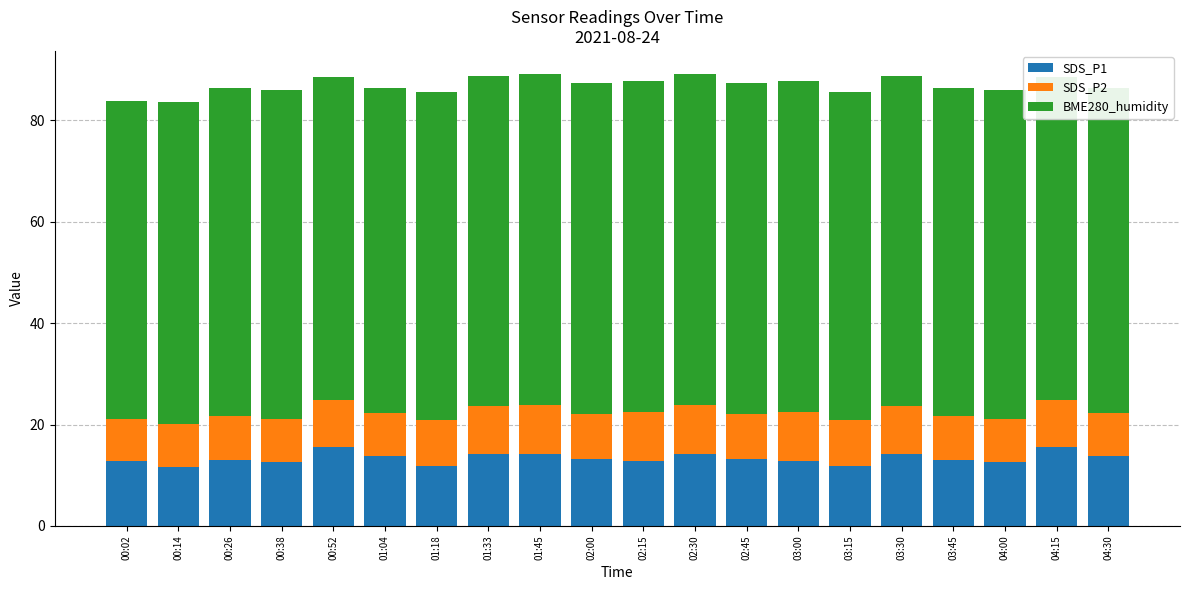

What is the total value across all series at 04:30?

86.4